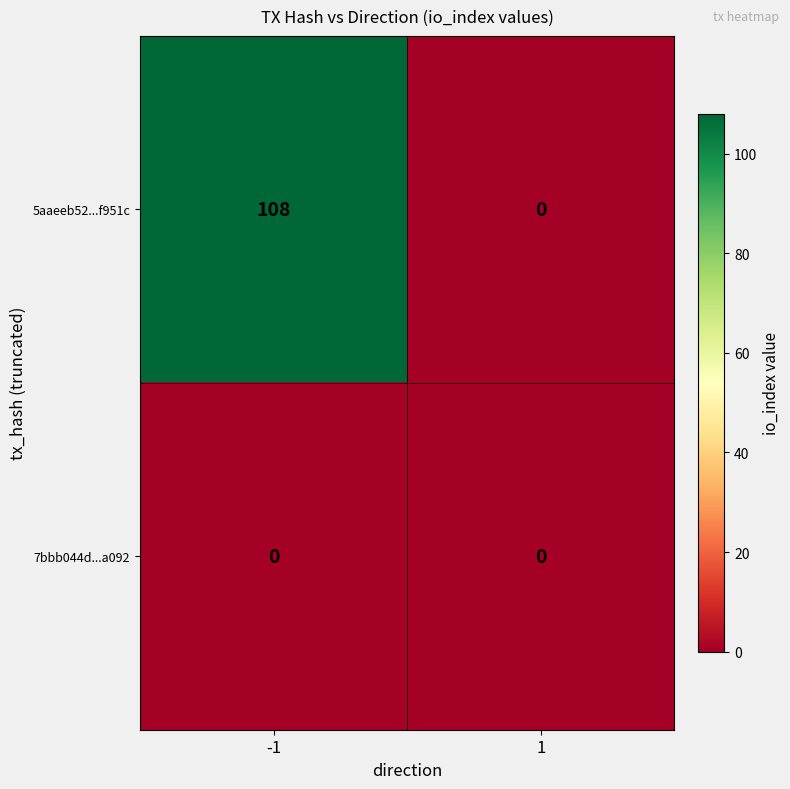

Which series has the widest spread of values?

5aaeeb52...f951c